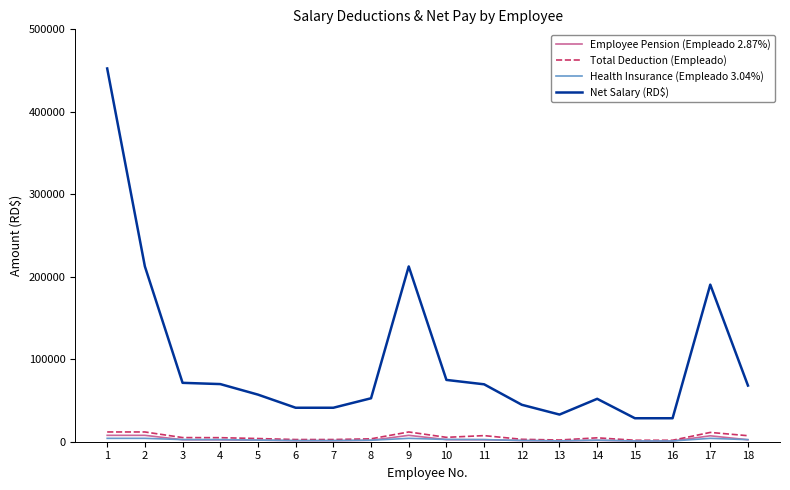

Which series has the largest range (max minus min)?

Net Salary (RD$)